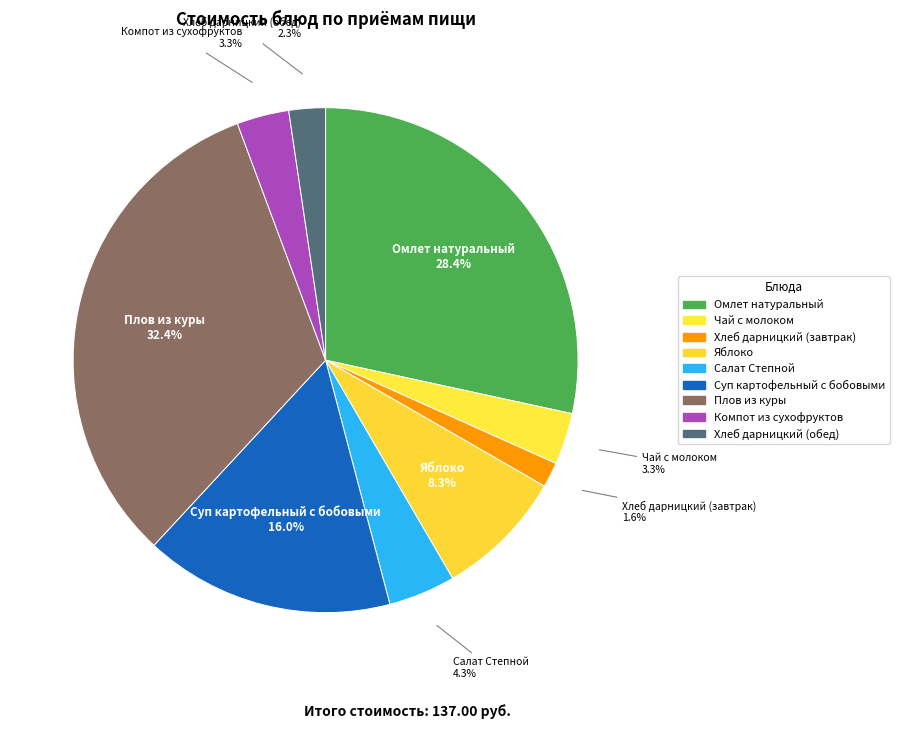

Rank the categories by value from lowest to highest.

Хлеб дарницкий (завтрак), Хлеб дарницкий (обед), Чай с молоком, Компот из сухофруктов, Салат Степной, Яблоко, Суп картофельный с бобовыми, Омлет натуральный, Плов из куры